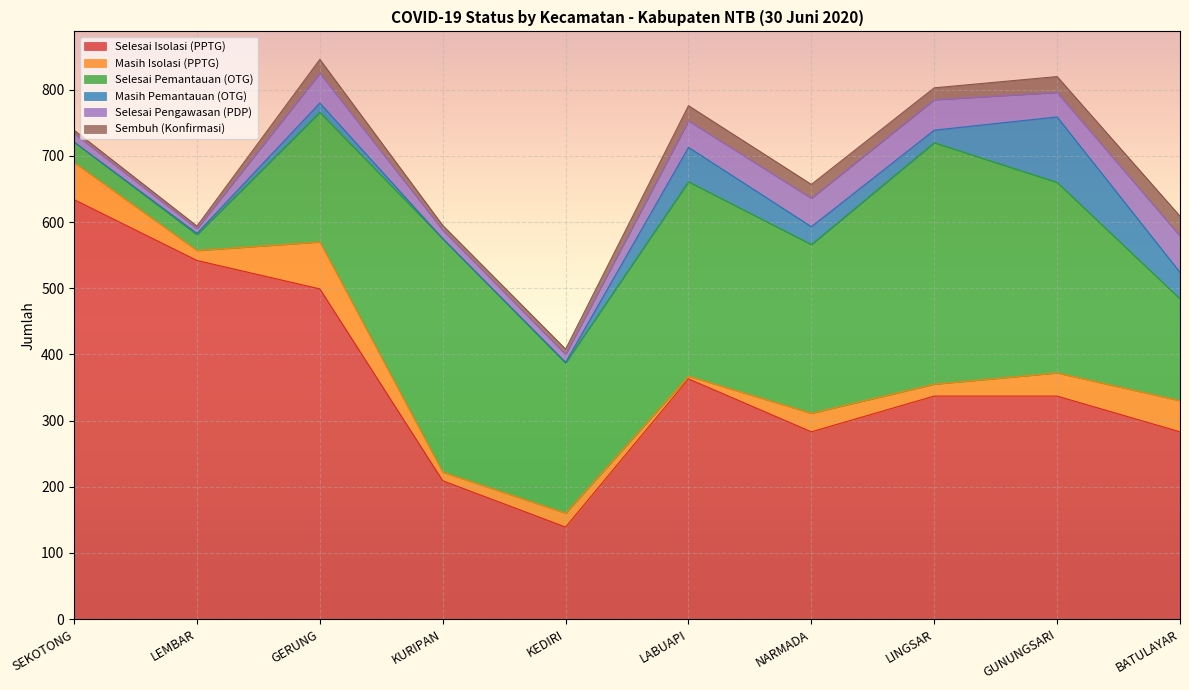

What is the sum of the Selesai Pemantauan (OTG) values at NARMADA and KURIPAN?

608